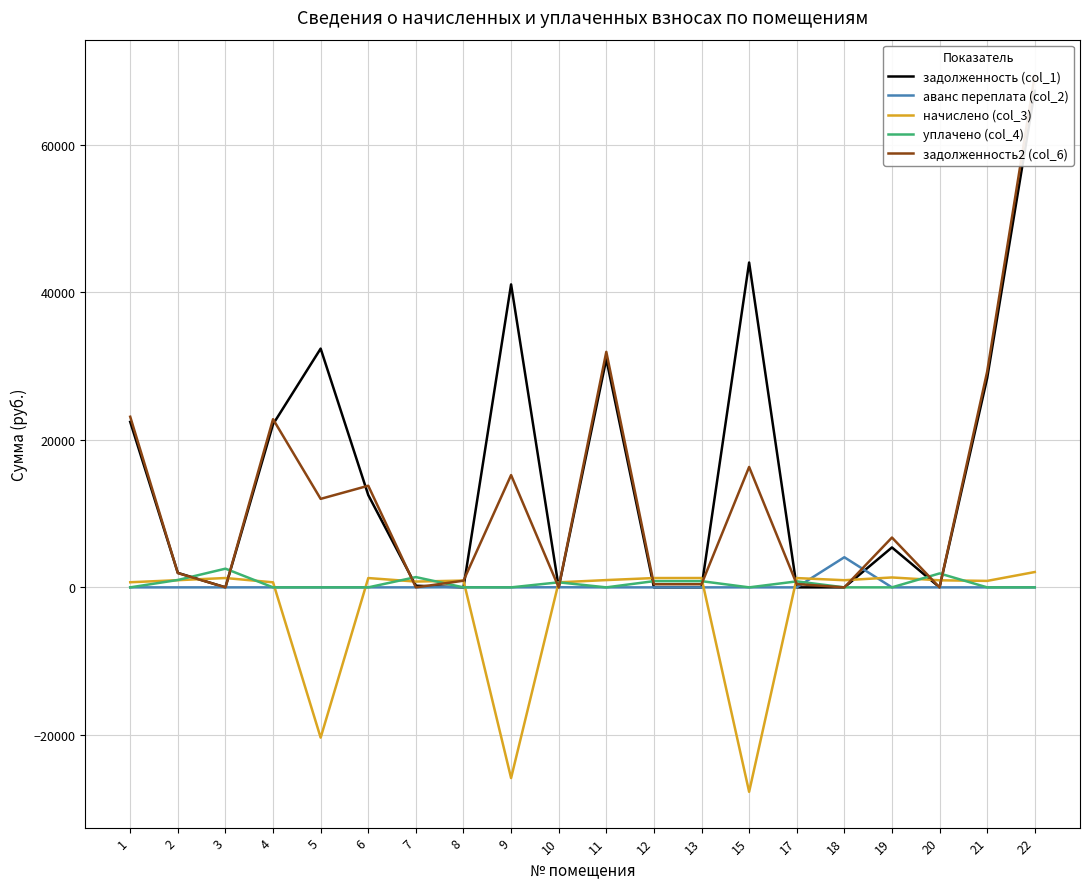

Which series ends up on top after the final intersection of задолженность2 (col_6) and аванс переплата (col_2)?

задолженность2 (col_6)